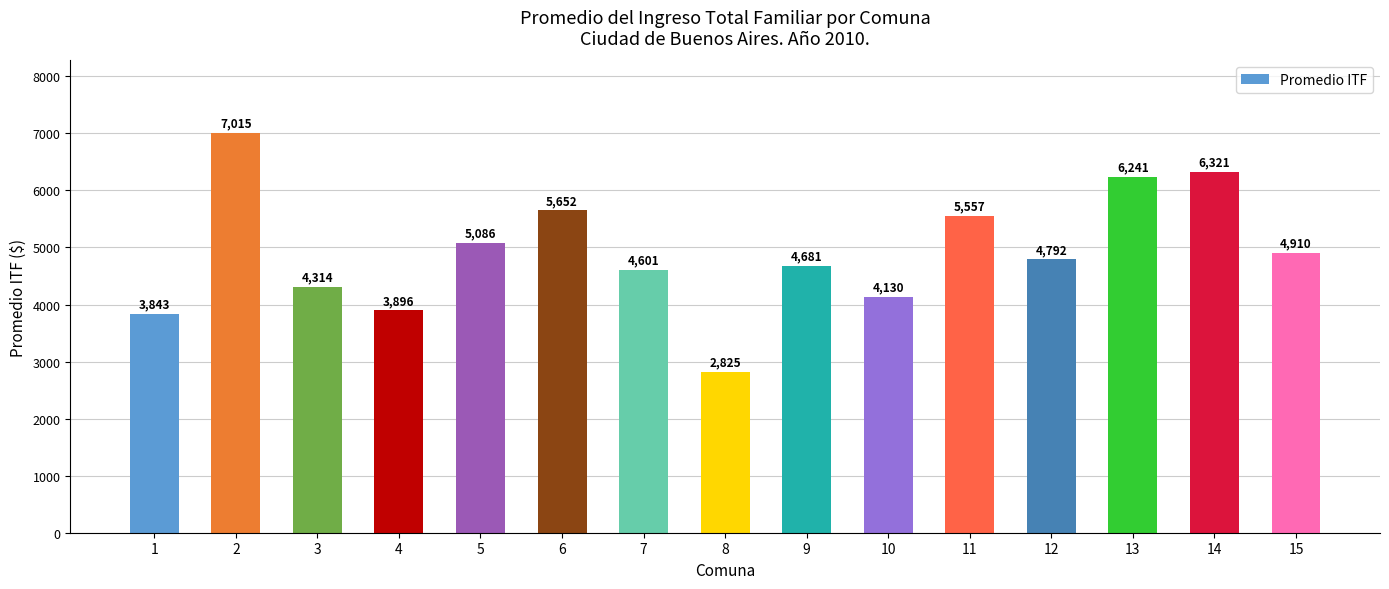

Does the chart contain any negative values?

No